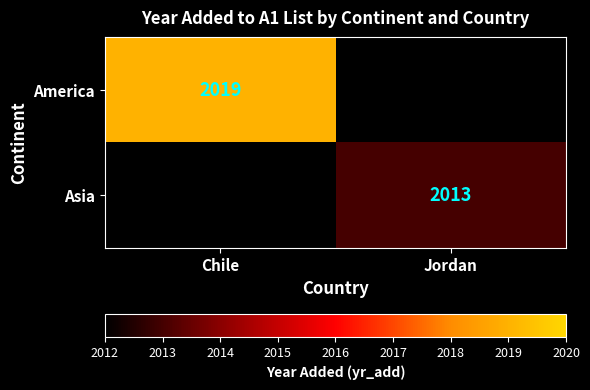

True or false: Asia has a value of 3020 at Jordan.

False